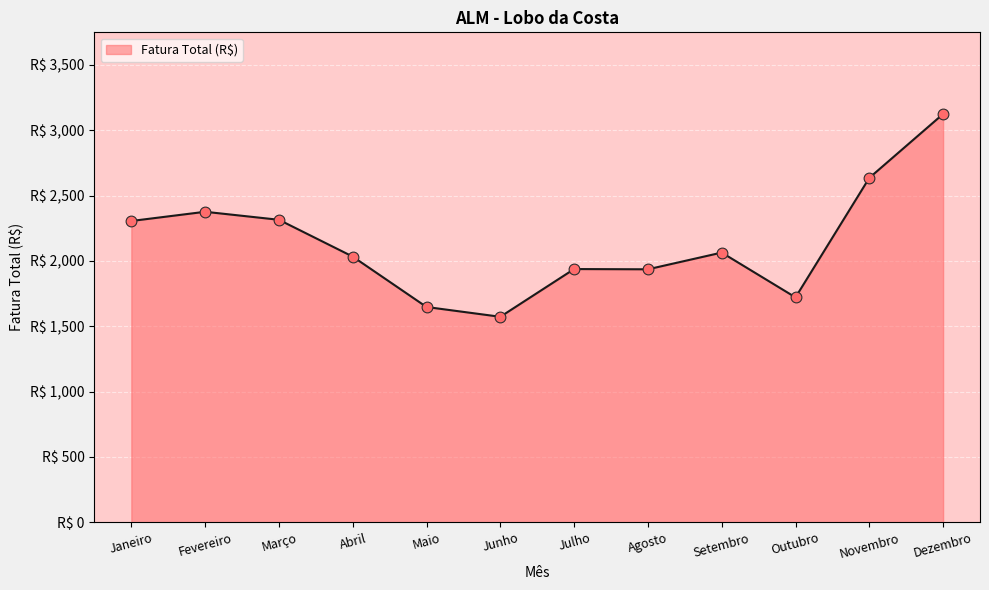

Is this an area chart (filled region under the line)?

Yes